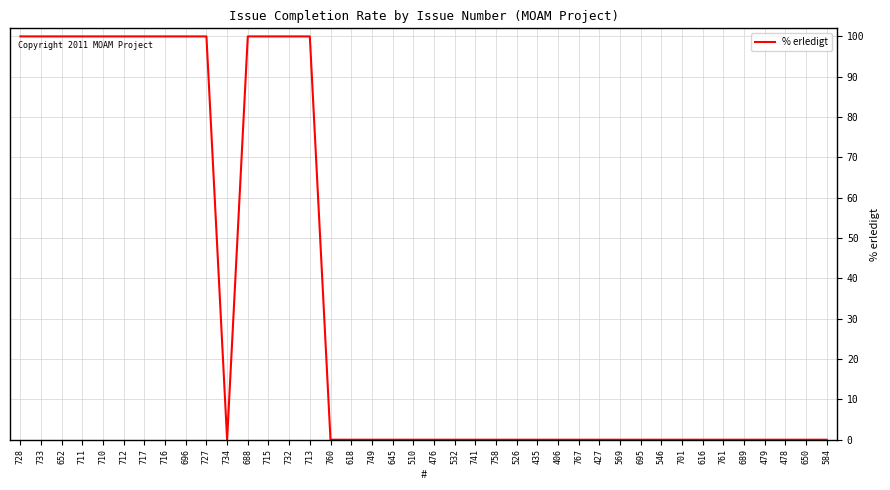

What position from the left is 645?

19